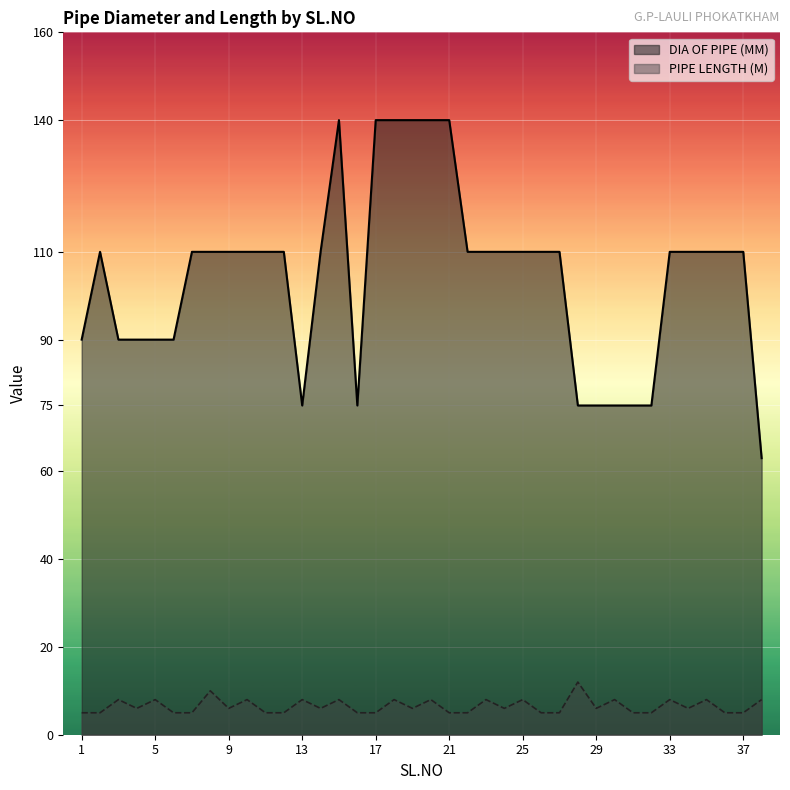

At which category is the sum across all series the highest?

15